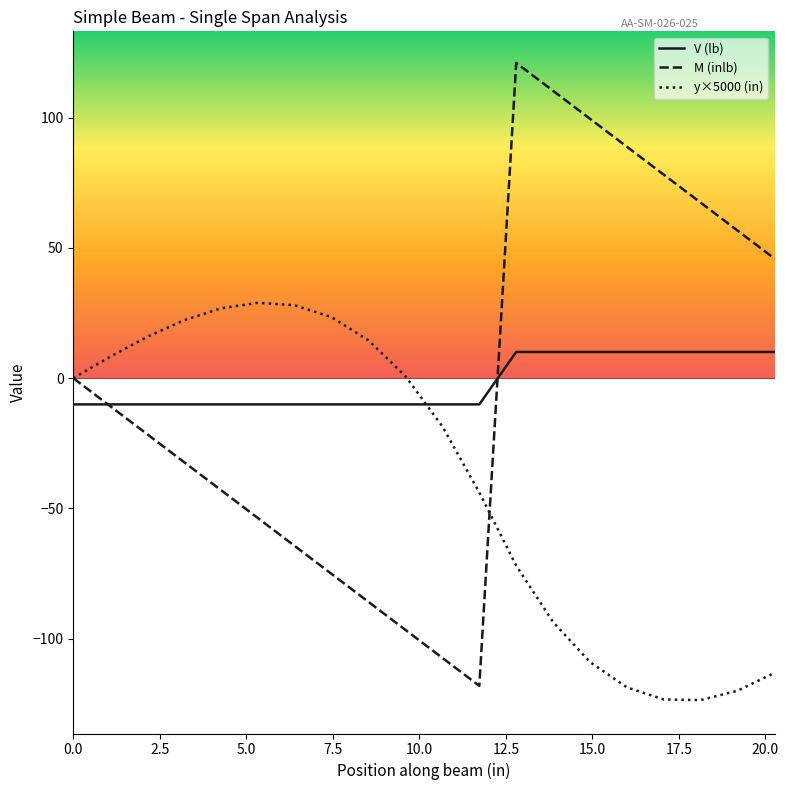

What is the smallest value displayed?

-123.6